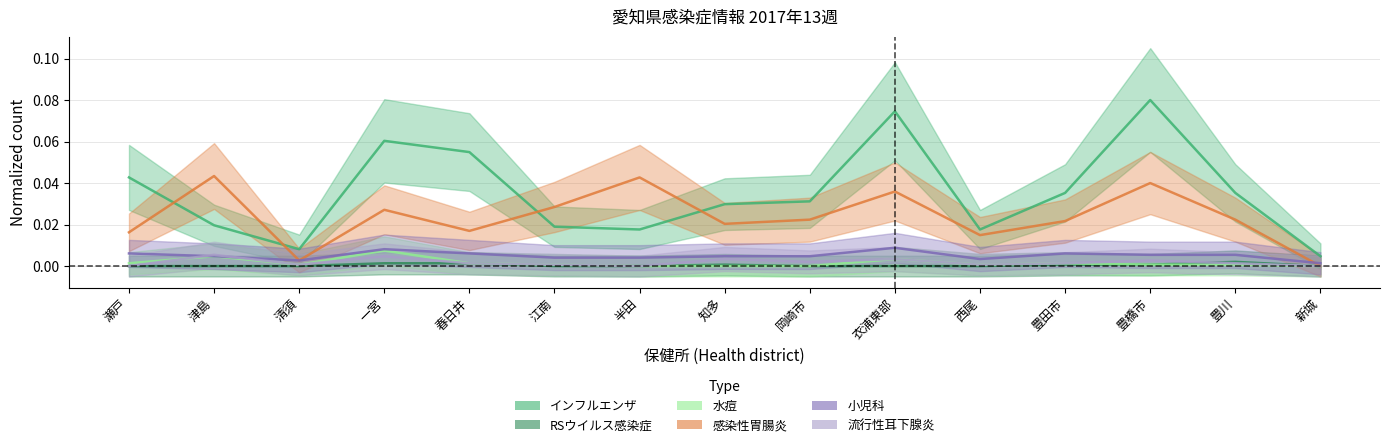

True or false: 水痘 and RSウイルス感染症 cross at least once.

False